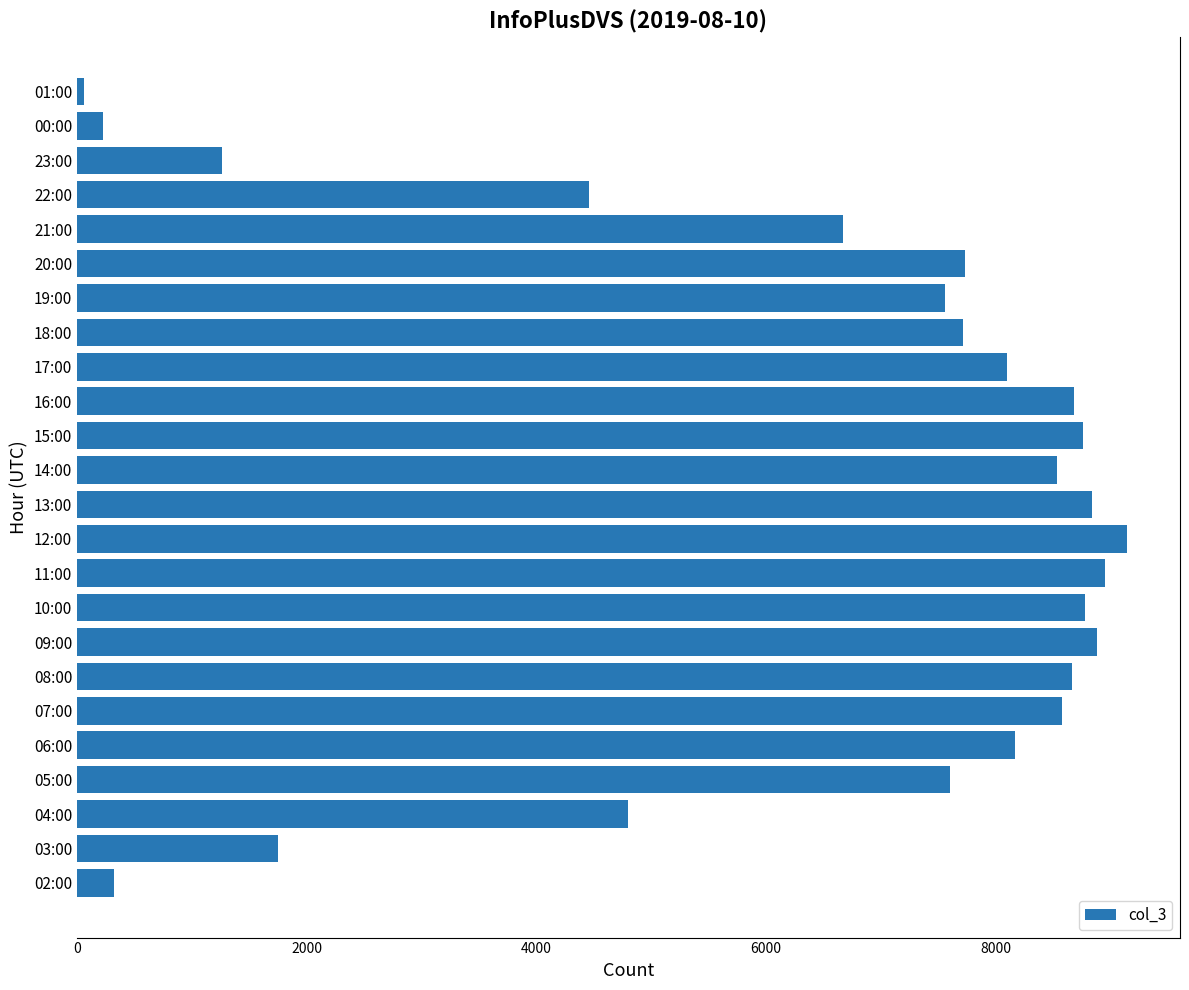

At which category does the chart reach its peak across all series?

12:00